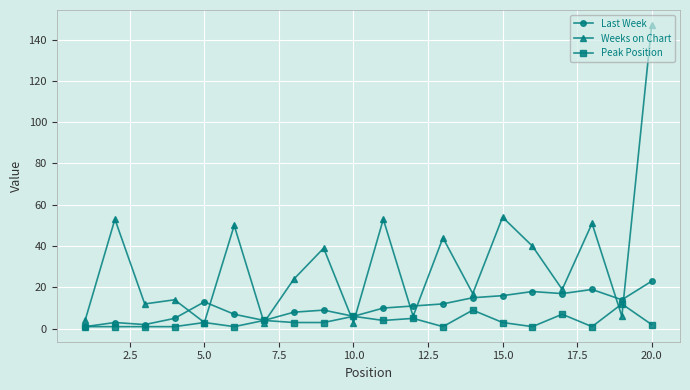

Which series has the largest total across all categories?

Weeks on Chart